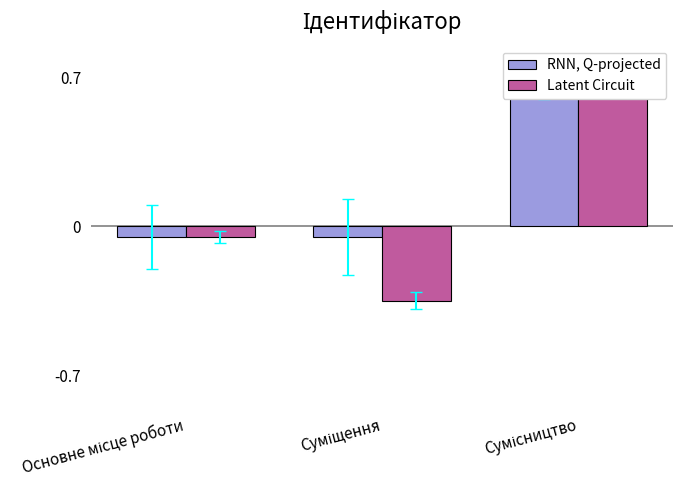

What is the total value across all series at Основне місце роботи?

-0.1